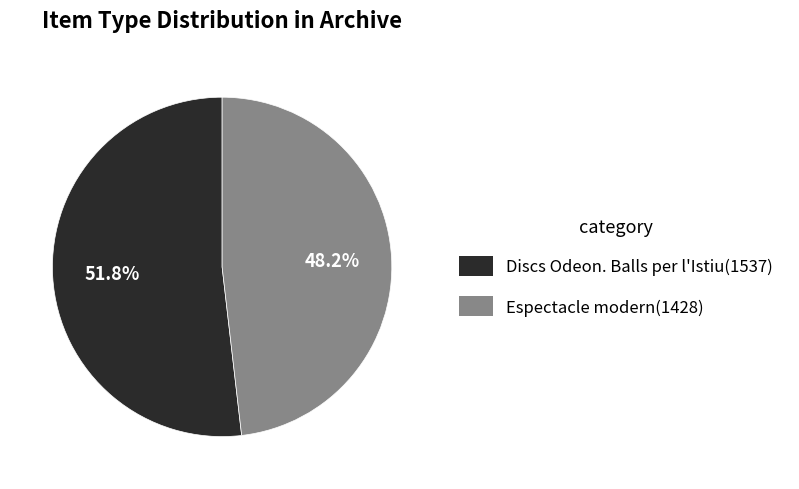

Count the number of slices in the pie.

2